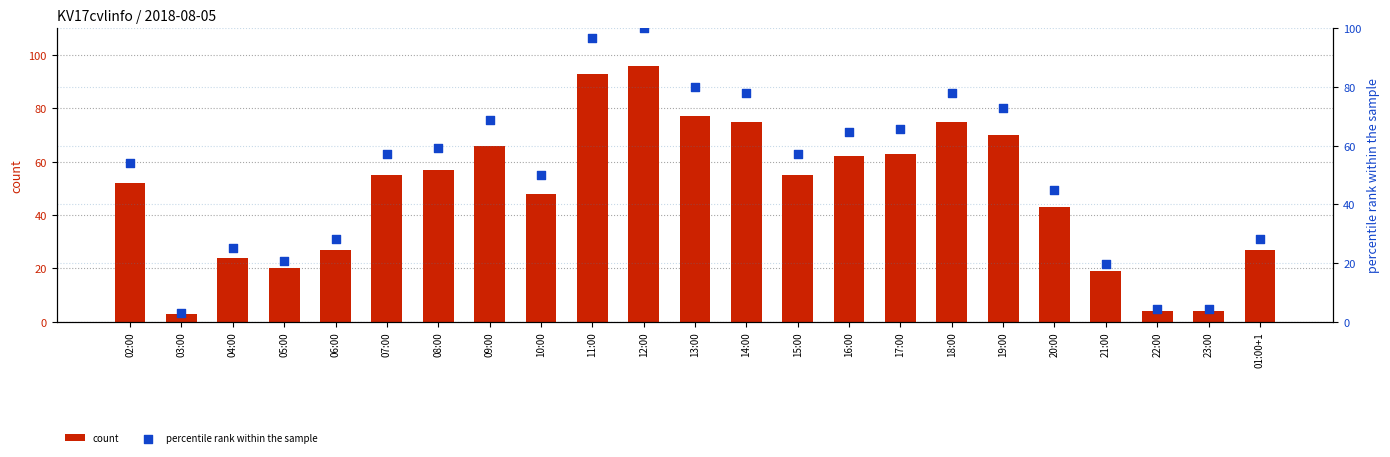

Which series contains the highest Y value?

percentile rank within the sample